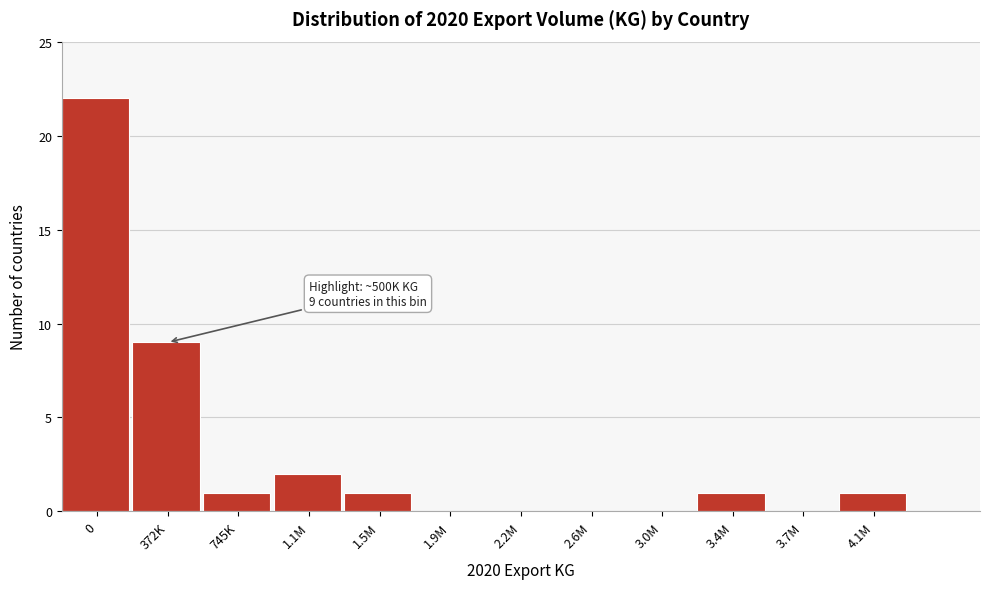

Reading left to right, what are all the values shown in this chart?

0=22	372K=9	745K=1	1.1M=2	1.5M=1	1.9M=0	2.2M=0	2.6M=0	3.0M=0	3.4M=1	3.7M=0	4.1M=1